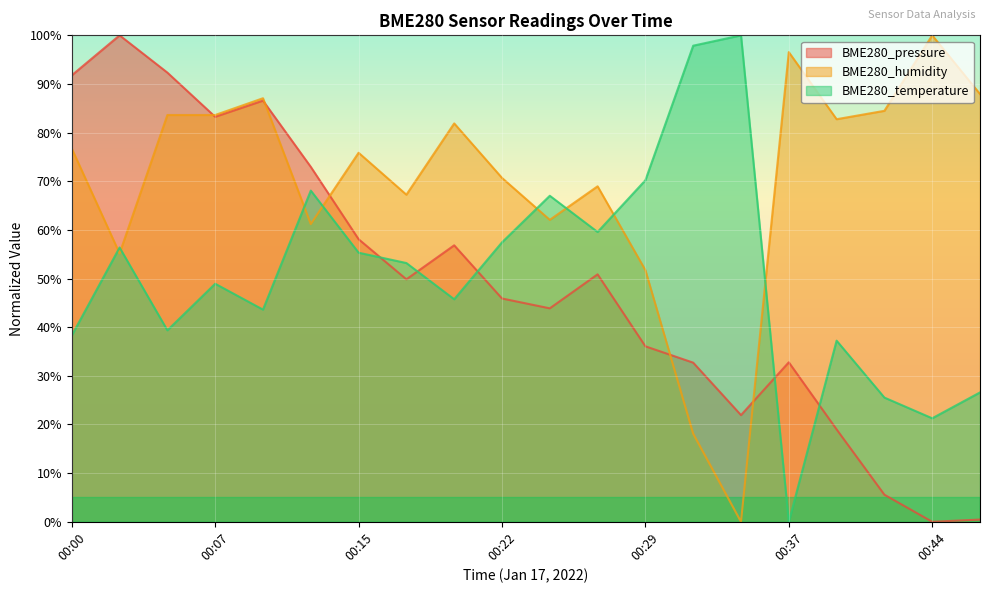

What is the spread (max minus min) of values at 00:15?

20.5